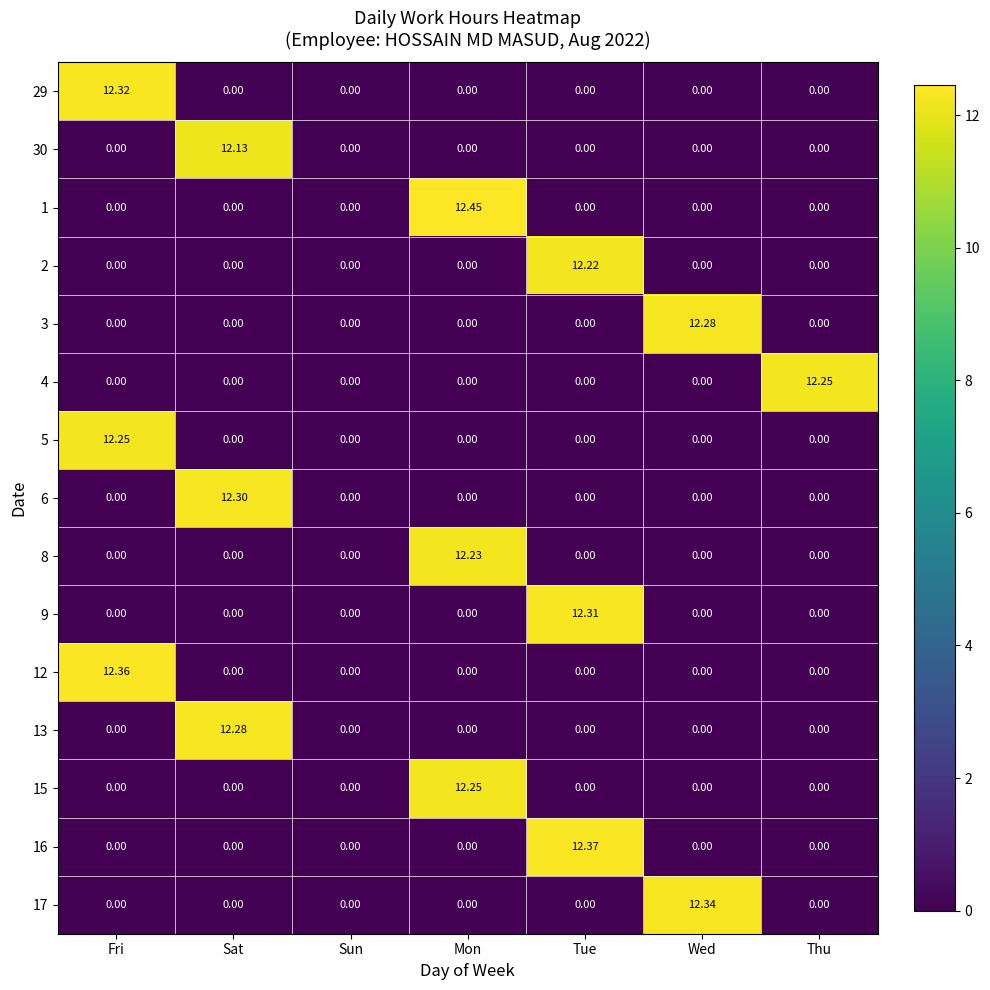

Is the value of 2 at Tue greater than the value of 9 at Tue?

No